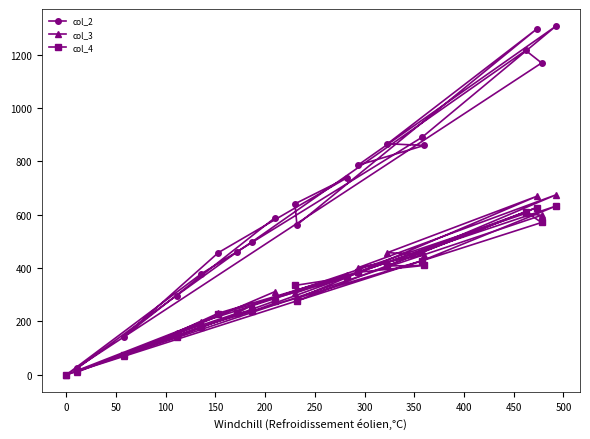

Rank the series by their maximum value, from highest to lowest.

col_2, col_3, col_4